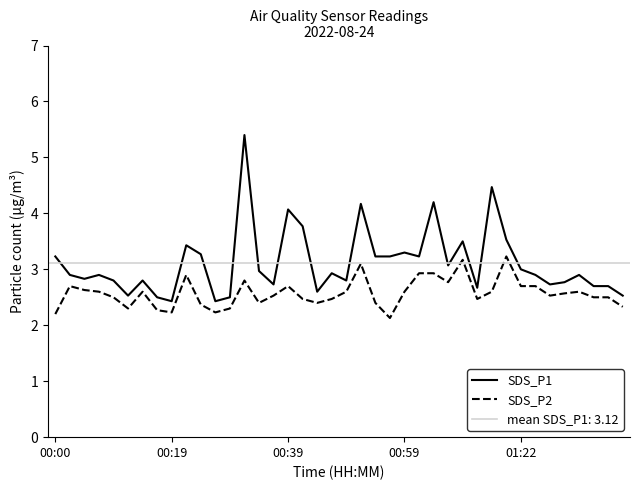

The value of SDS_P2 at 01:22 is 3.9. True or false?

False